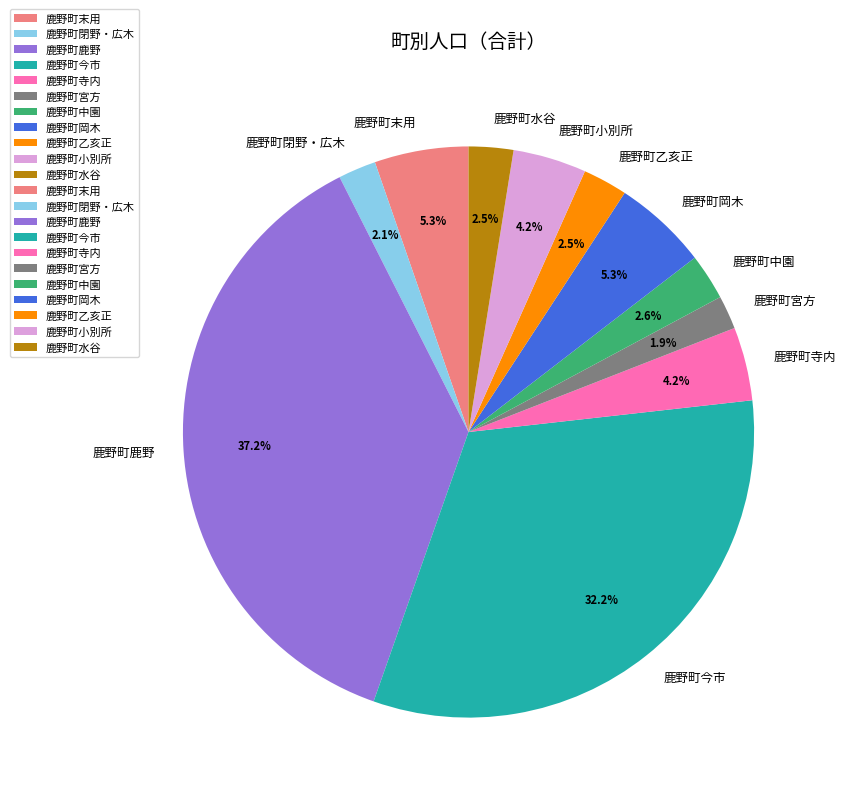

To the nearest percent, what is the average slice percentage?

9%